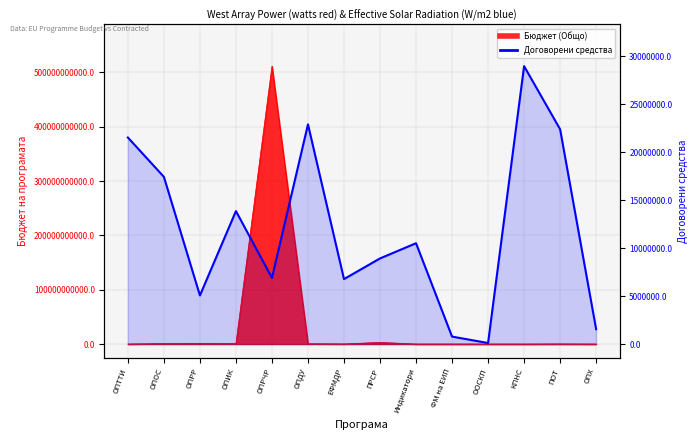

Which label corresponds to the largest value in the chart?

КПНС